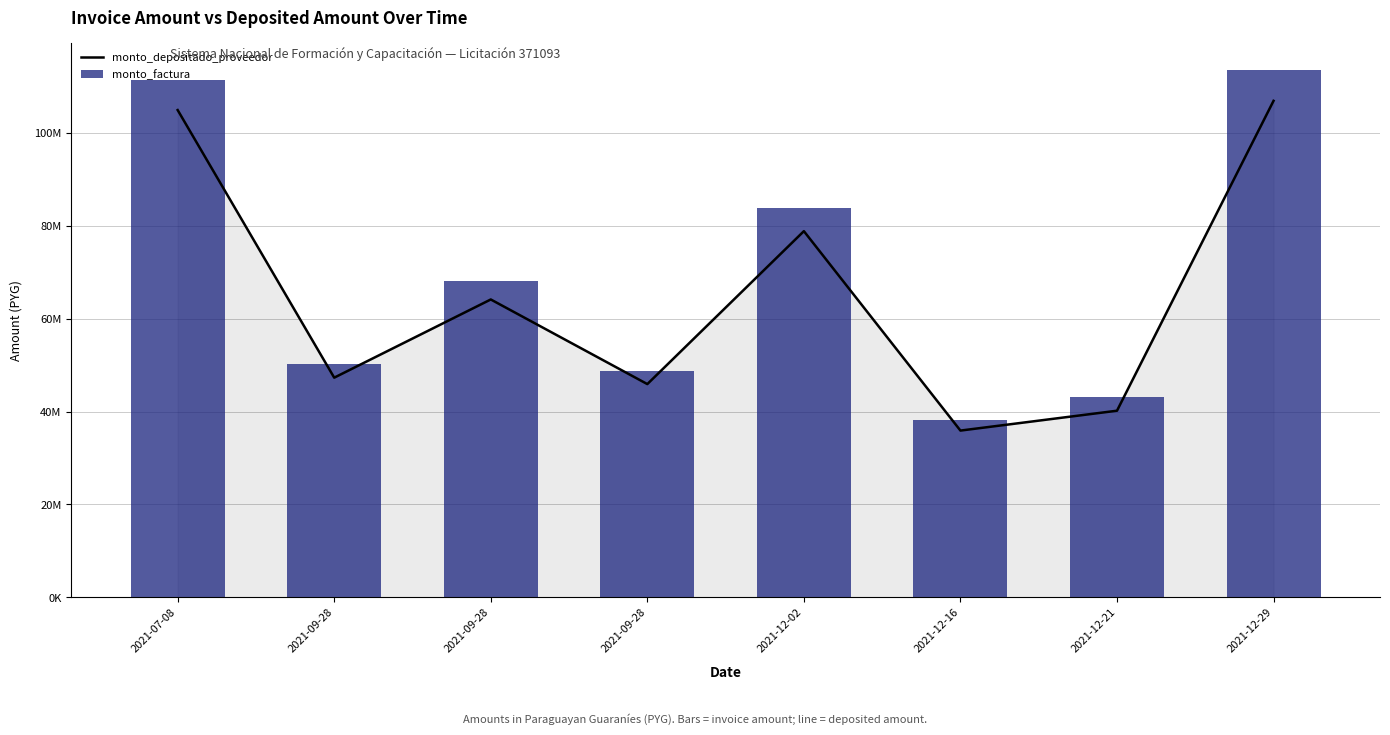

What is the sum of all monto_factura values?

557200000